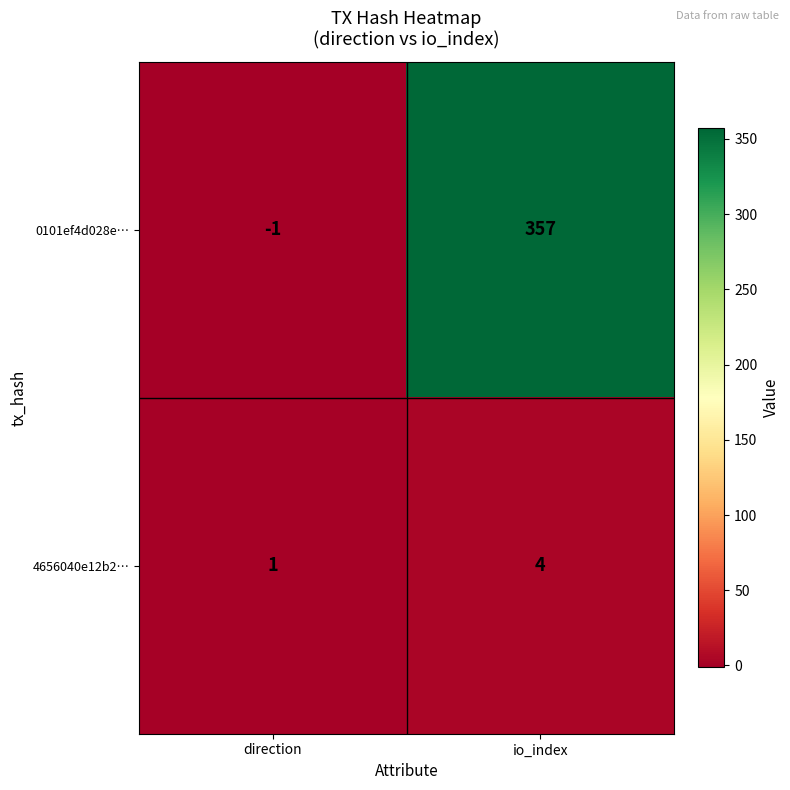

At how many categories does at least one series exceed 54?

1